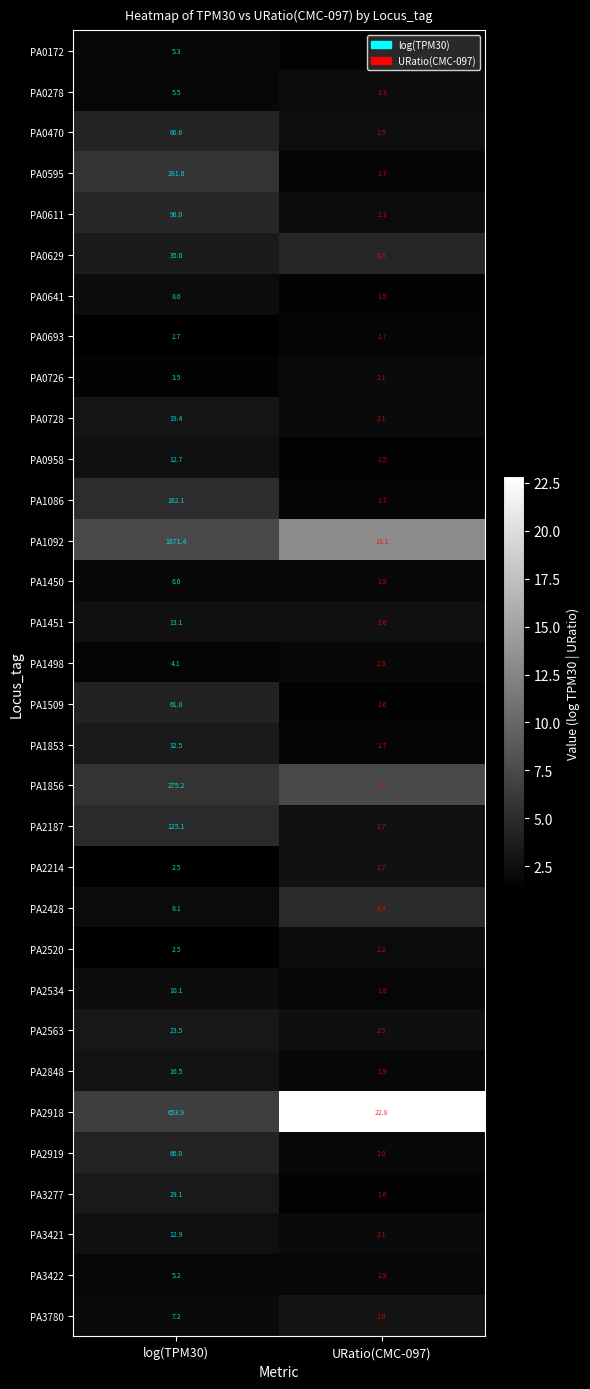

At which category is the sum across all series the highest?

log(TPM30)